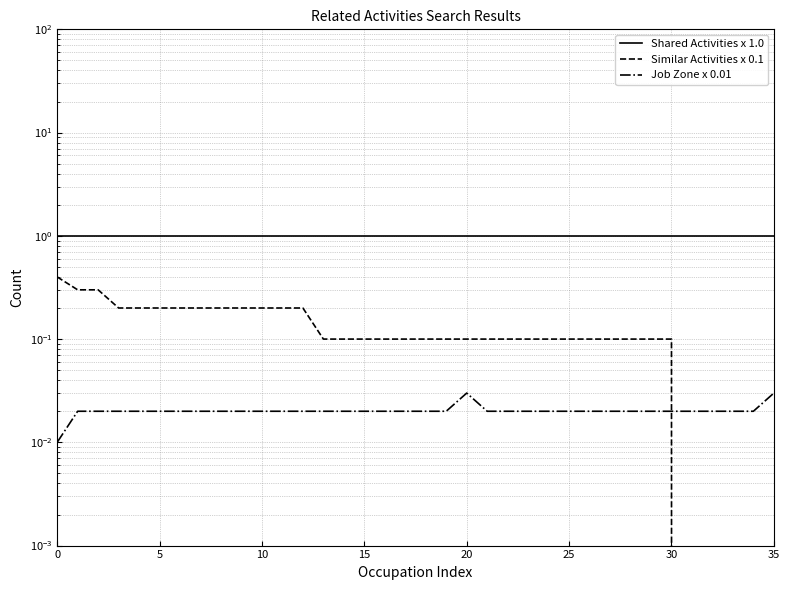

After their last crossing, which series has the higher values: Similar Activities x 0.1 or Job Zone x 0.01?

Job Zone x 0.01